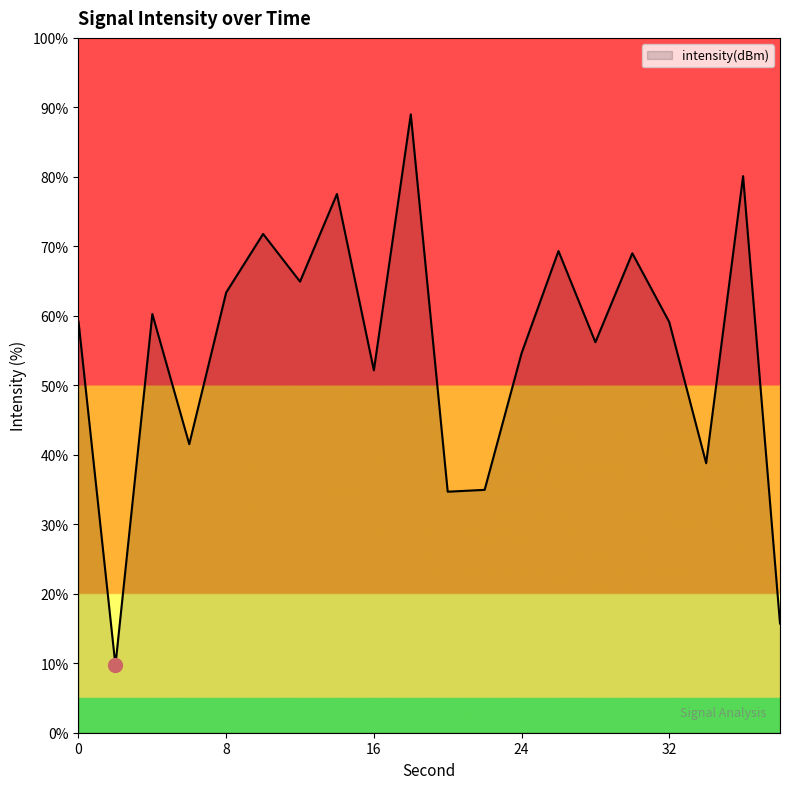

True or false: there are more than 0 points higher than both neighbors.

True